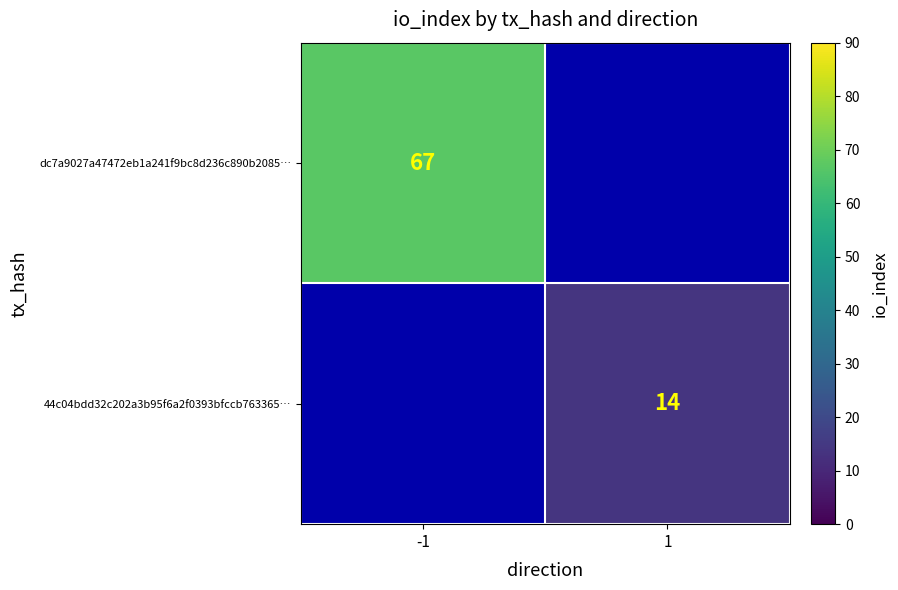

The value of dc7a9027a47472eb1a241f9bc8d236c890b2085… at -1 is 67. True or false?

True